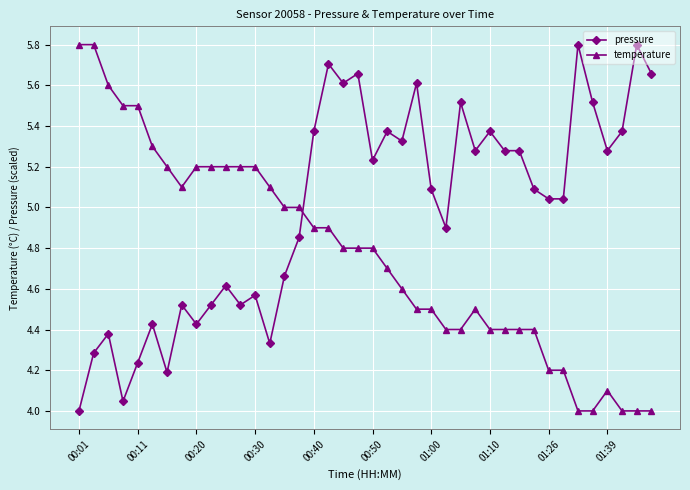

What is the difference between the maximum and minimum values in the temperature series?

1.8